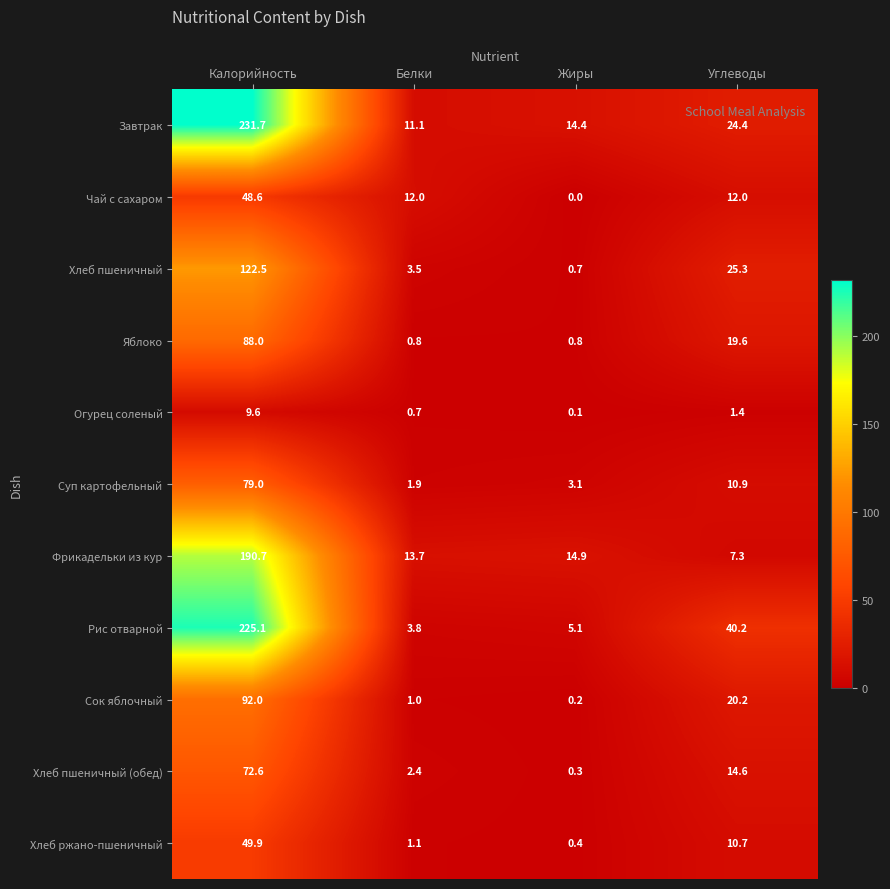

At which label is Завтрак closest to 121?

Углеводы